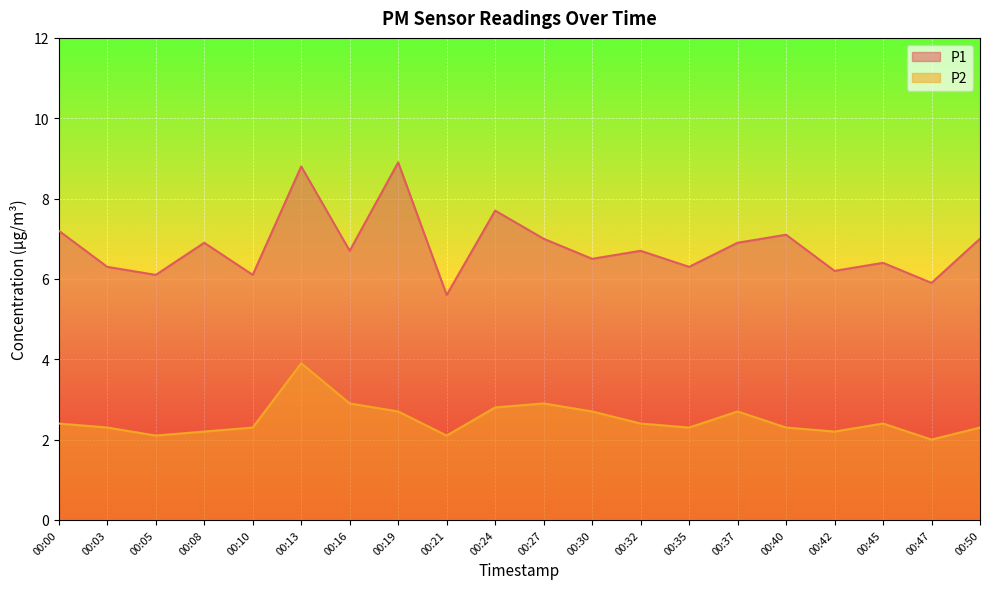

What is the difference between the P2 values at 00:00 and 00:19?

0.3